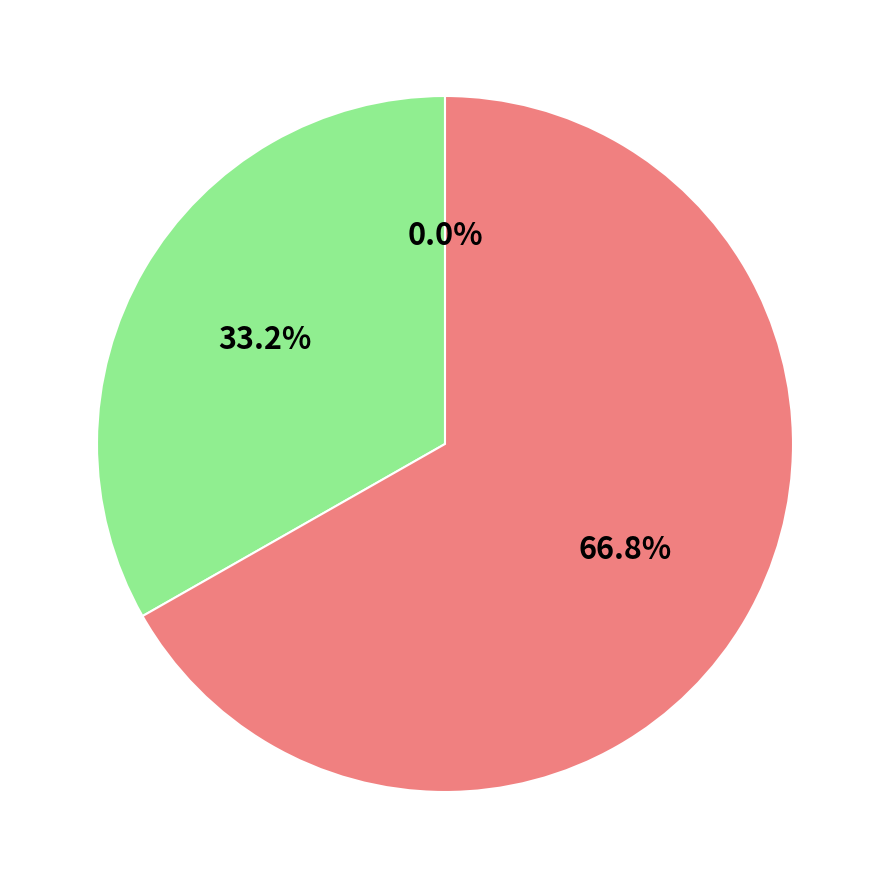

What is the smallest slice in the pie chart?

Contract Payment (0.0)